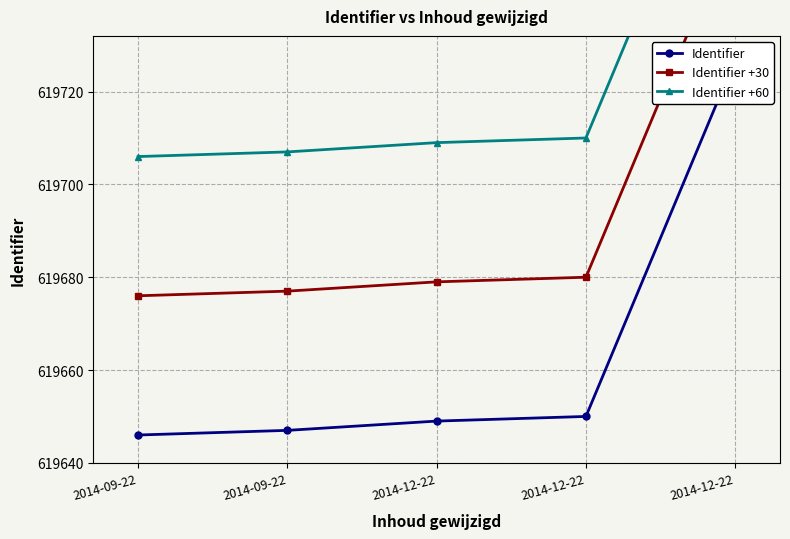

Which series has the widest spread of values?

Identifier